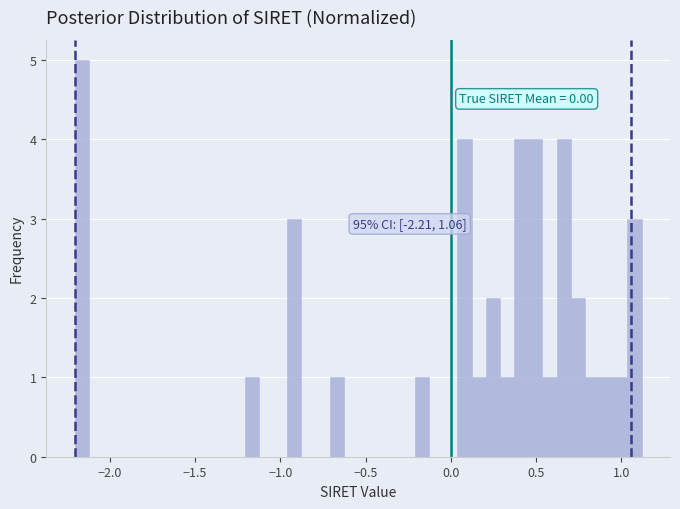

Read against the x-axis, roughly where is the centre of the tallest bar?

-2.15